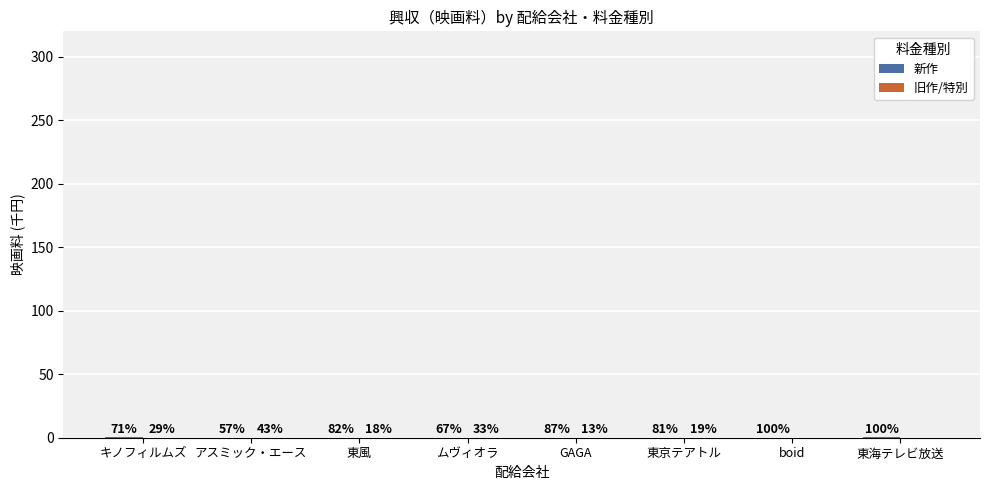

How many 新作 values are between 0 and 1?

8